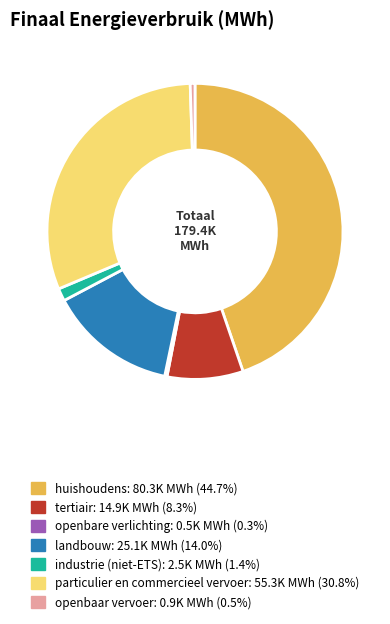

Does landbouw represent more than half of the total?

No